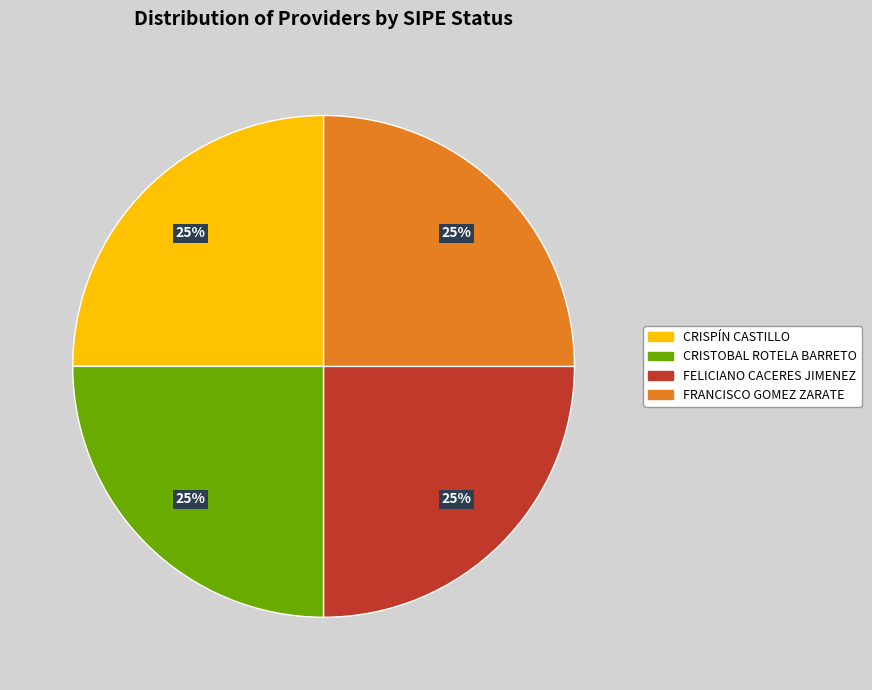

Does CRISTOBAL ROTELA BARRETO account for over 50% of the chart?

No